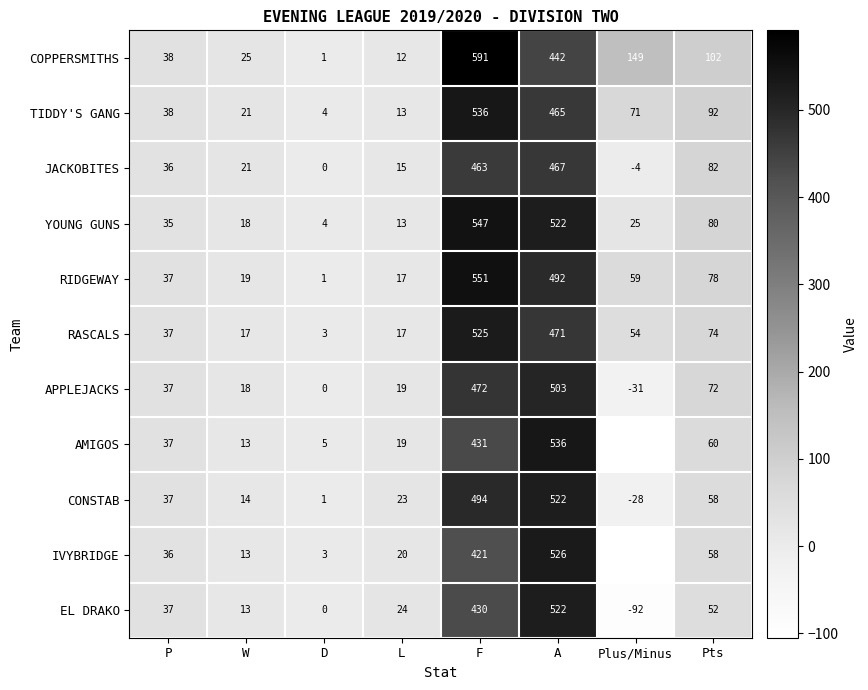

Which series has the largest range (max minus min)?

AMIGOS